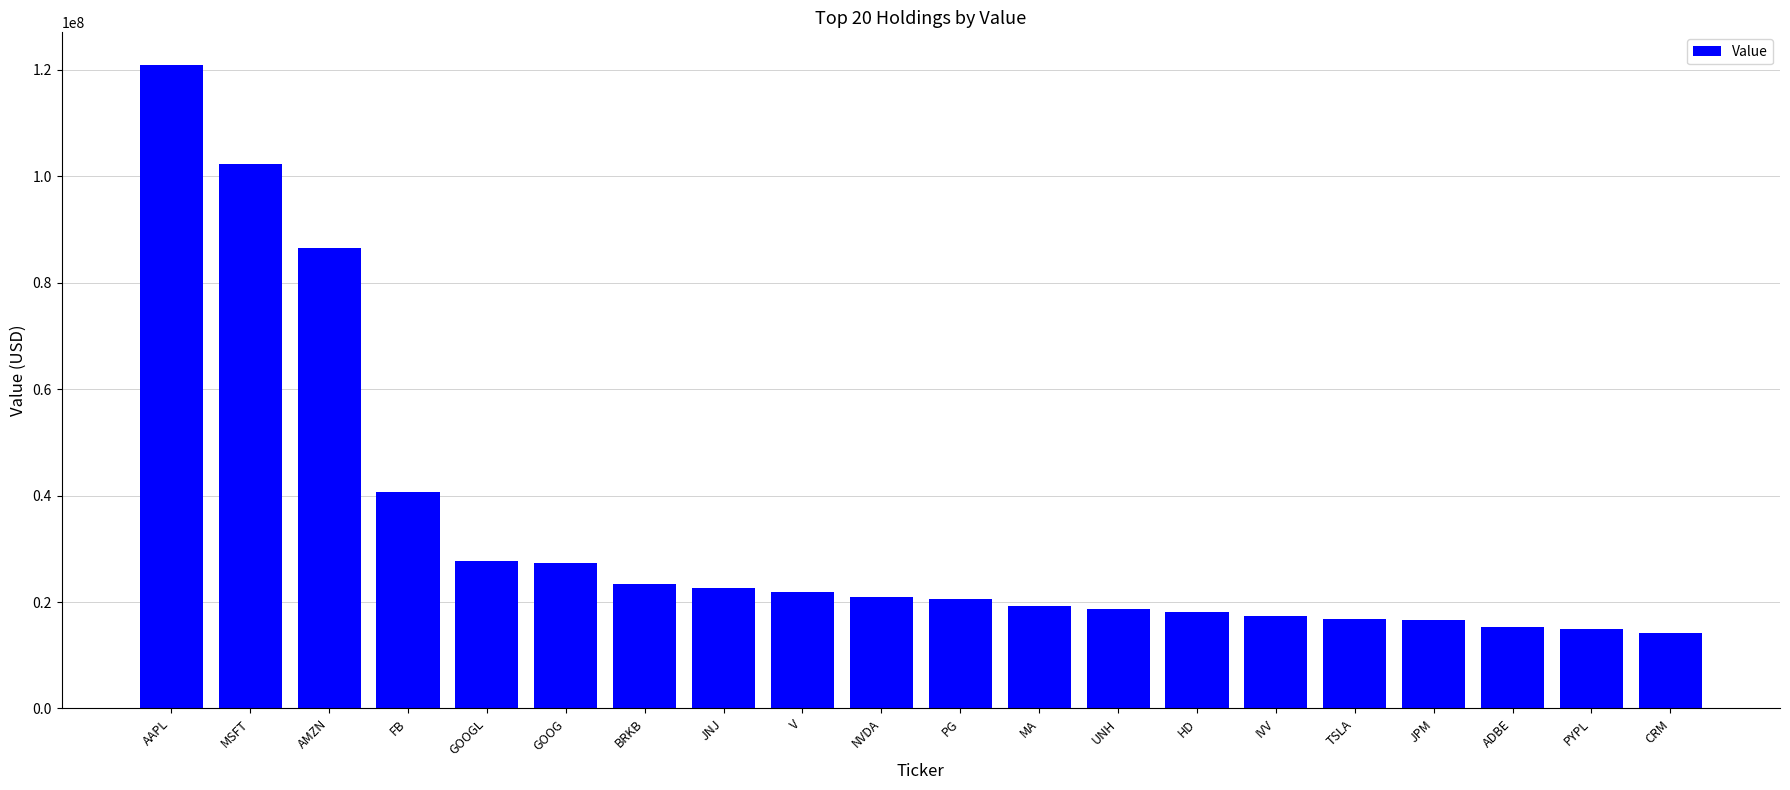

What is the smallest value displayed?

14107000